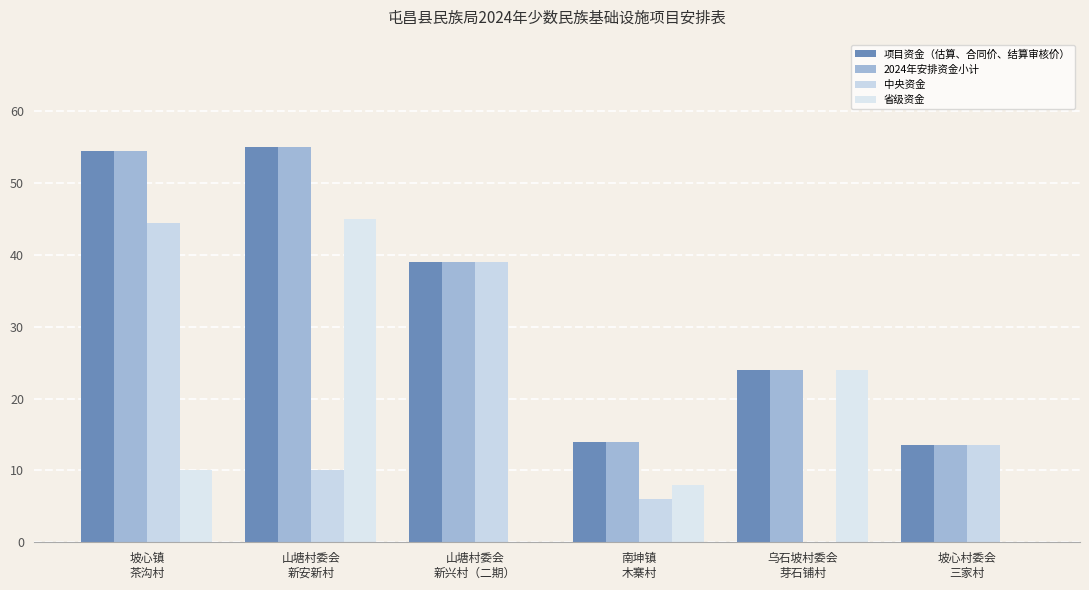

How many series are shown in this chart?

4